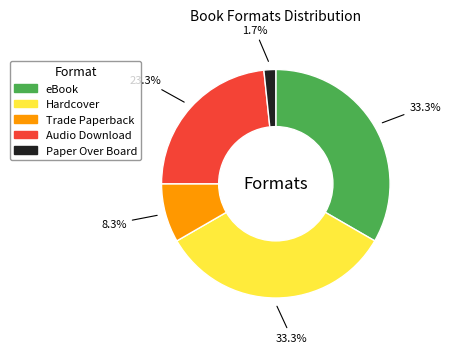

How many slices are in this pie chart?

5